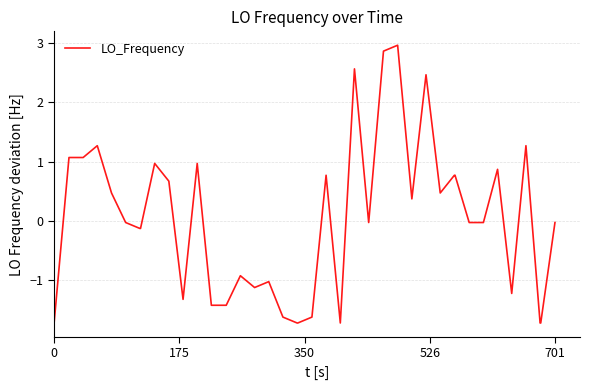

What is the difference between the maximum and minimum values?

4.7